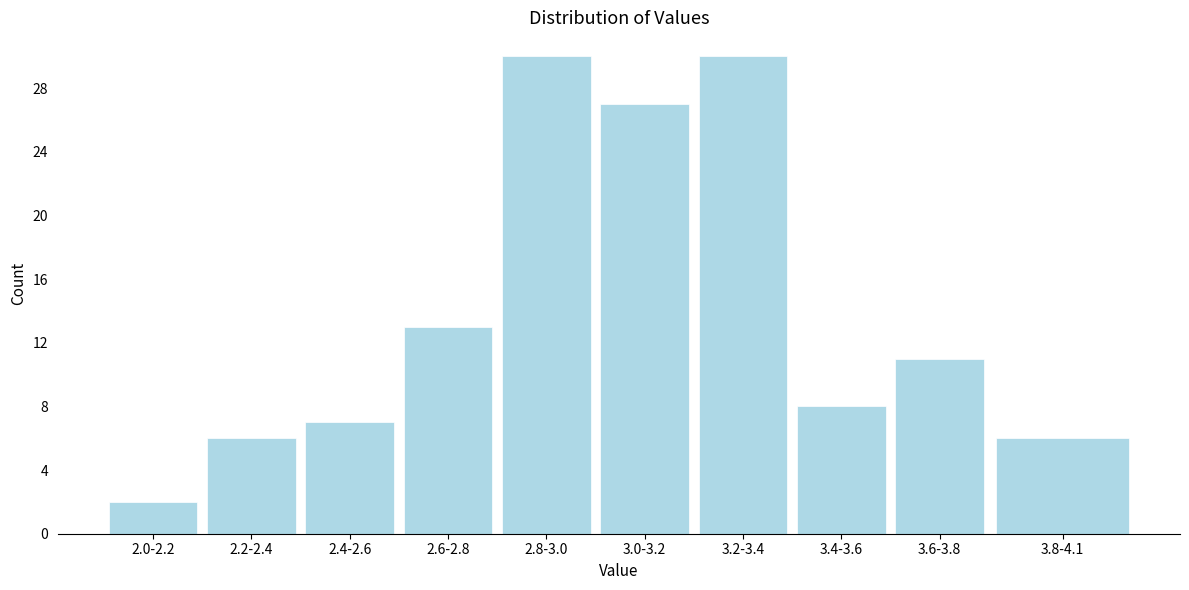

Reading right to left, what are all the values shown in this chart?

6	11	8	30	27	30	13	7	6	2